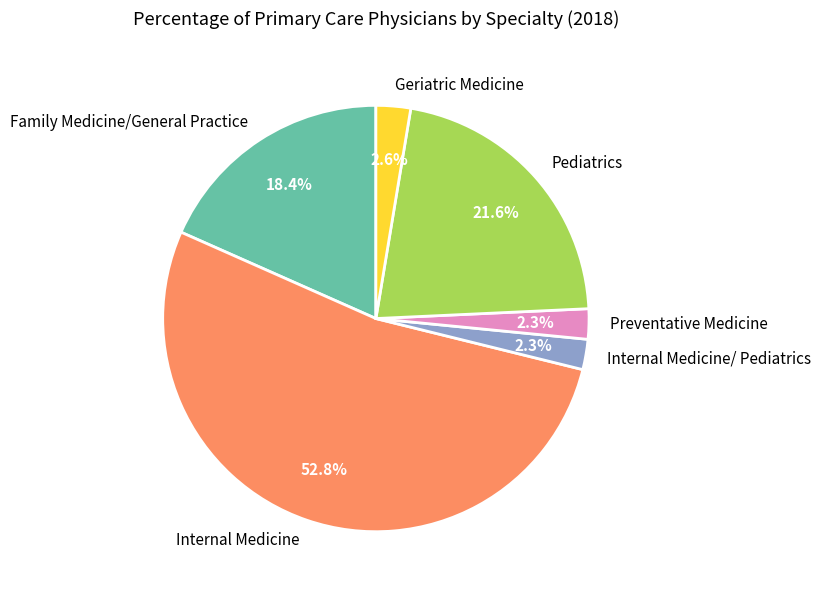

How many segments does this pie chart have?

6